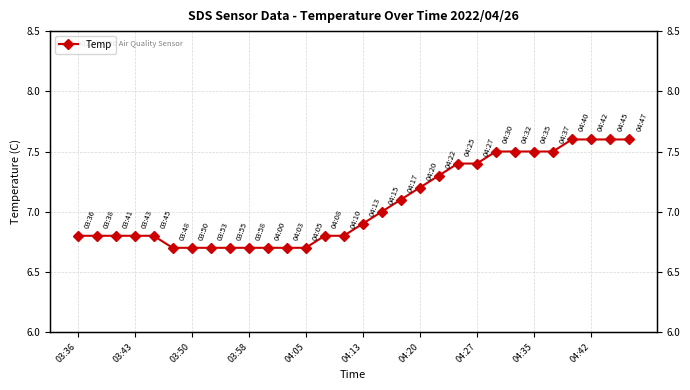

The value at 03:50 is 10.3. True or false?

False